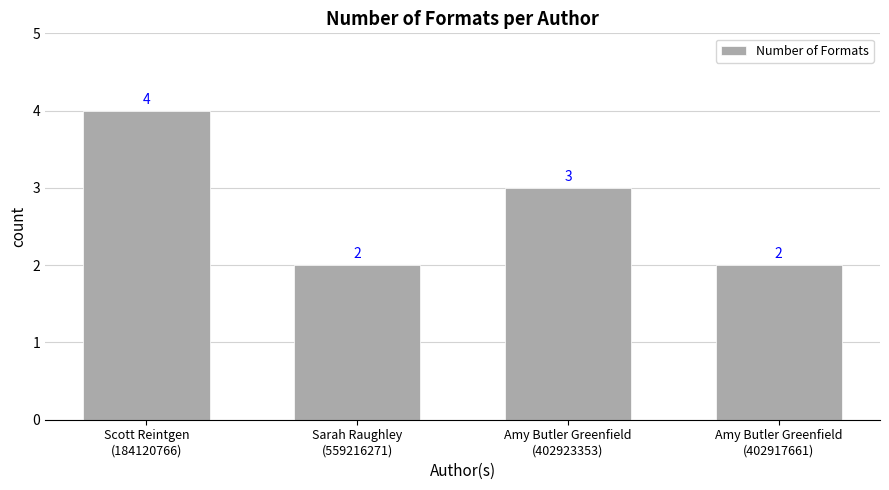

What is the change in value from Amy Butler Greenfield
(402923353) to Amy Butler Greenfield
(402917661)?

-1